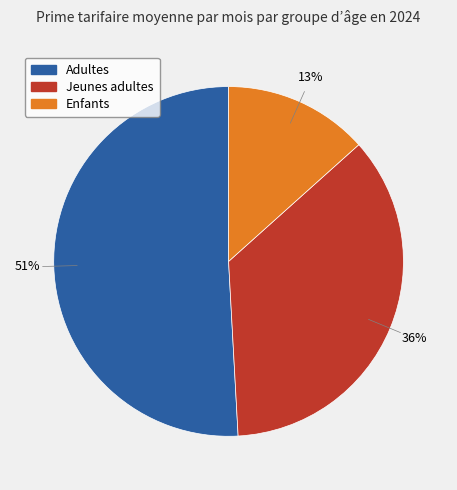

How many slices are in this pie chart?

3